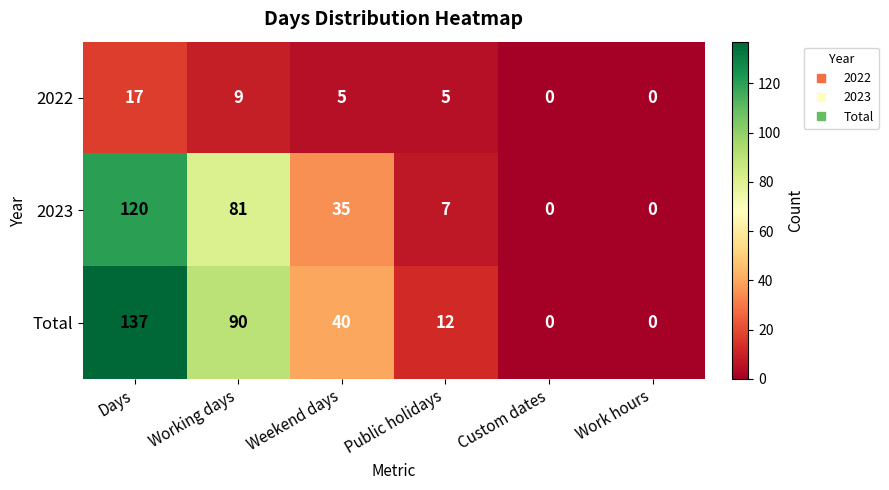

At which category is the sum across all series the highest?

Days